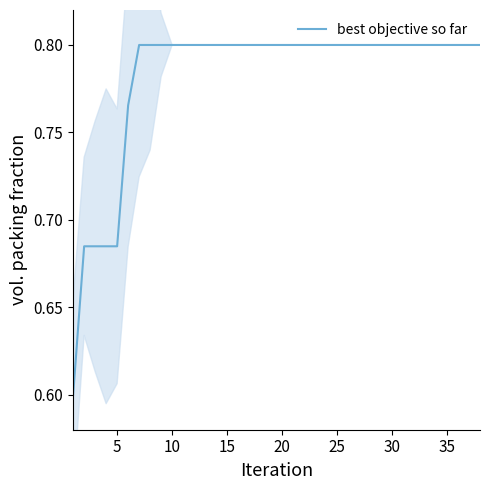

How many values are between 0 and 1?

38